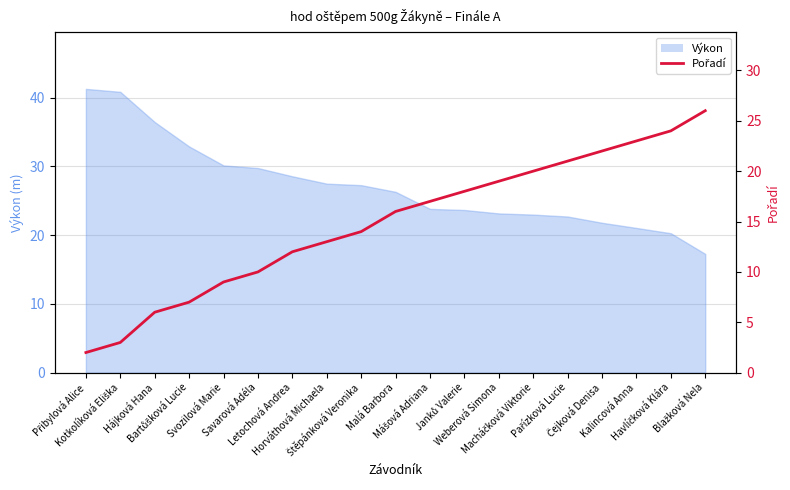

What is the lowest value of the Výkon series?

17.3